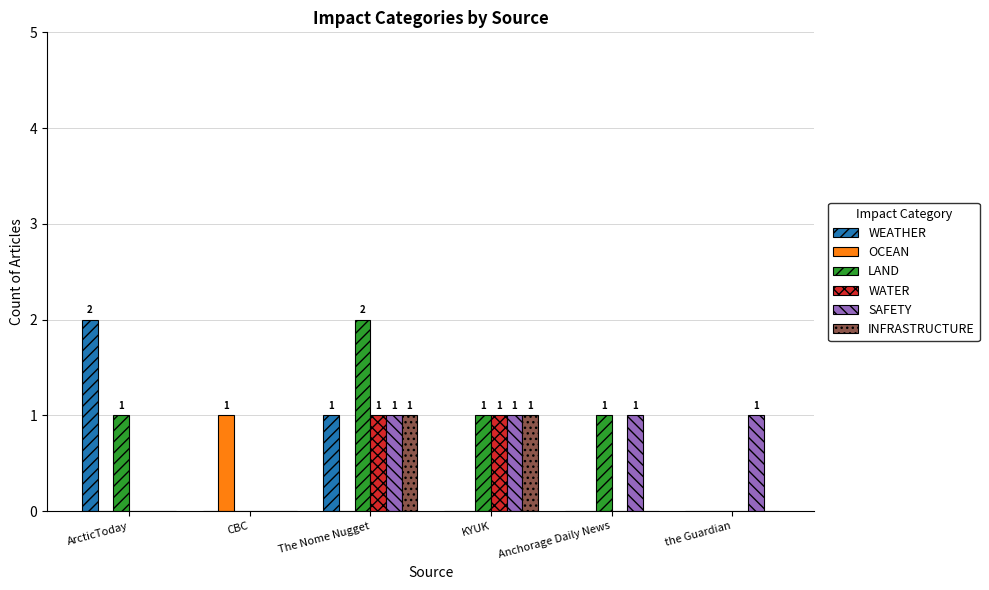

The LAND series shows 0 at CBC. True or false?

True